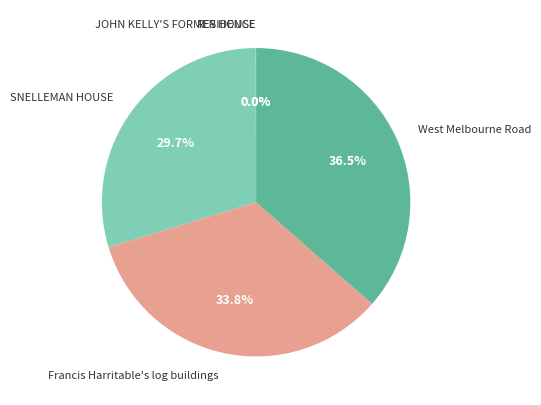

Which slice is the largest?

West Melbourne Road